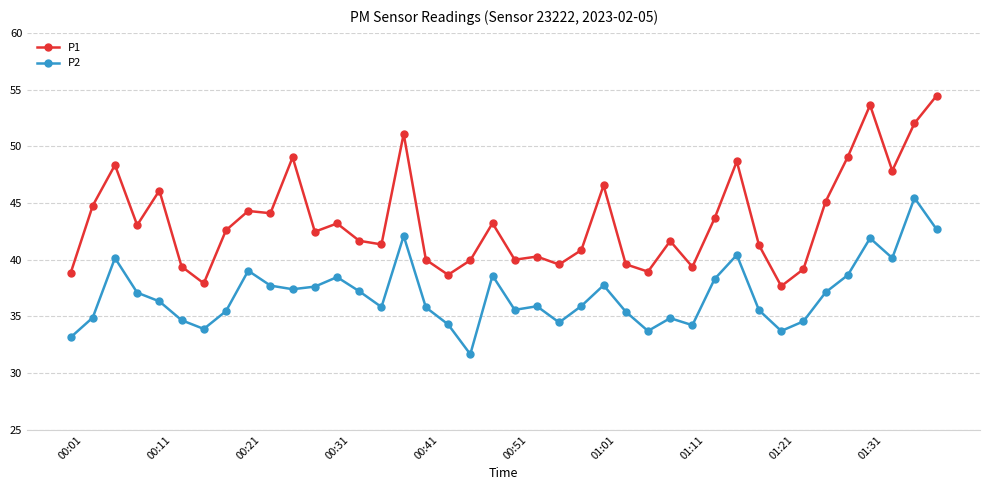

What are all the series names shown in the legend?

P1, P2